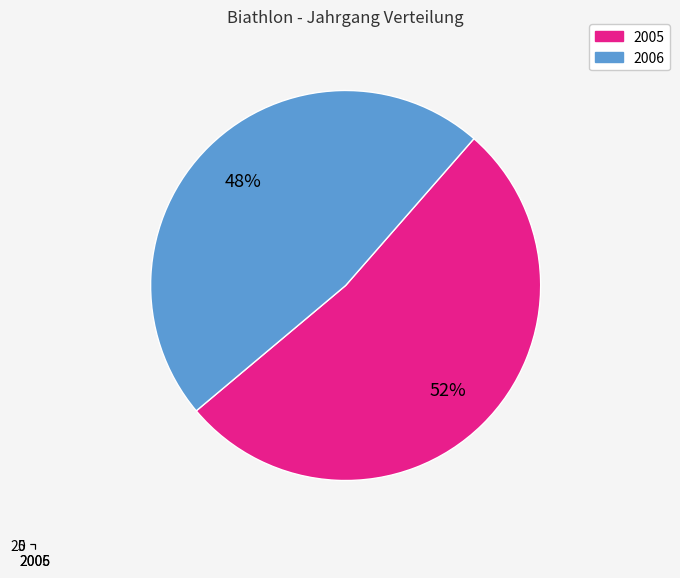

How many slices are in this pie chart?

2